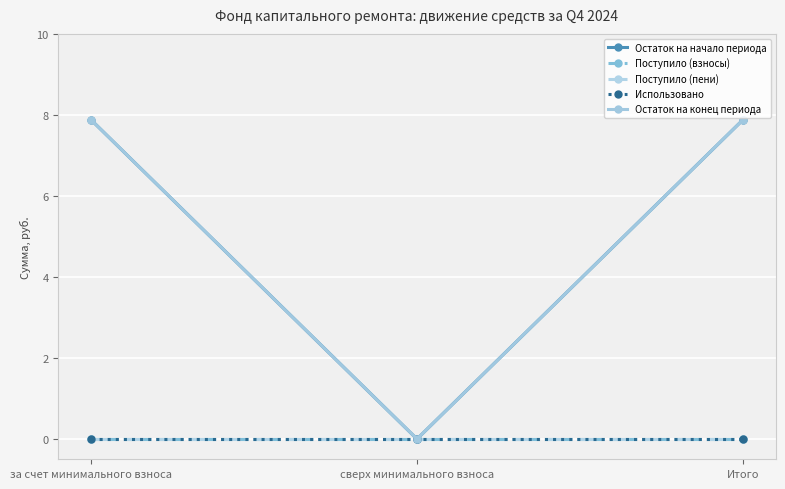

Is this an area chart (filled region under the line)?

No